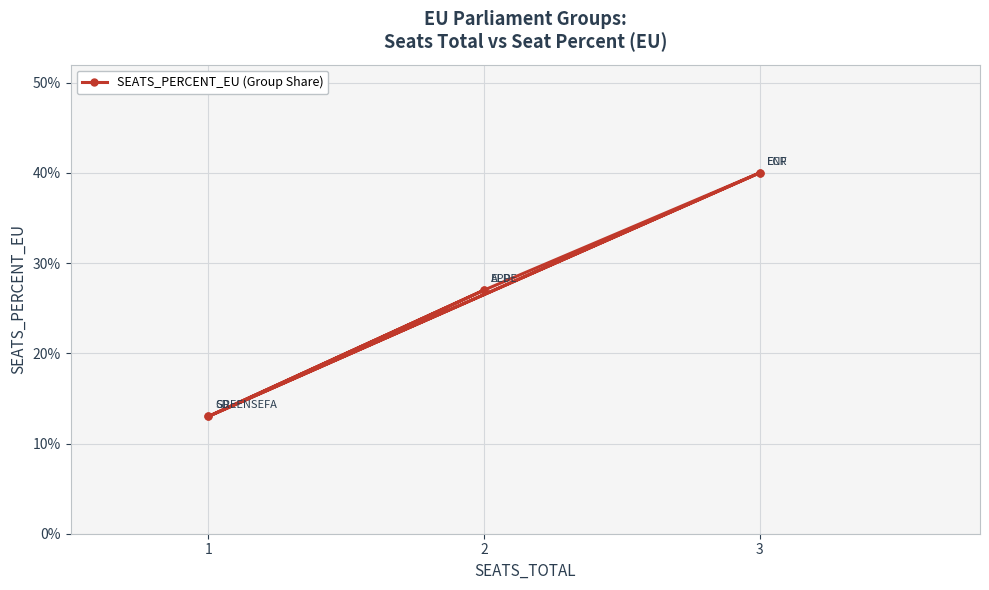

What is the difference between the second highest and second lowest values?

0.3